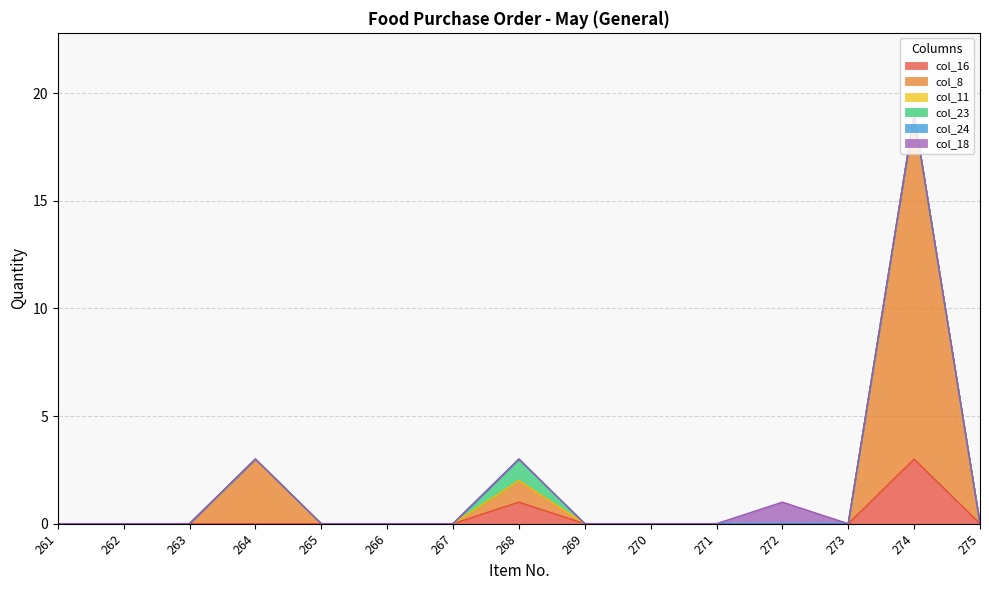

True or false: col_24 has more than 1 interior local peaks.

False